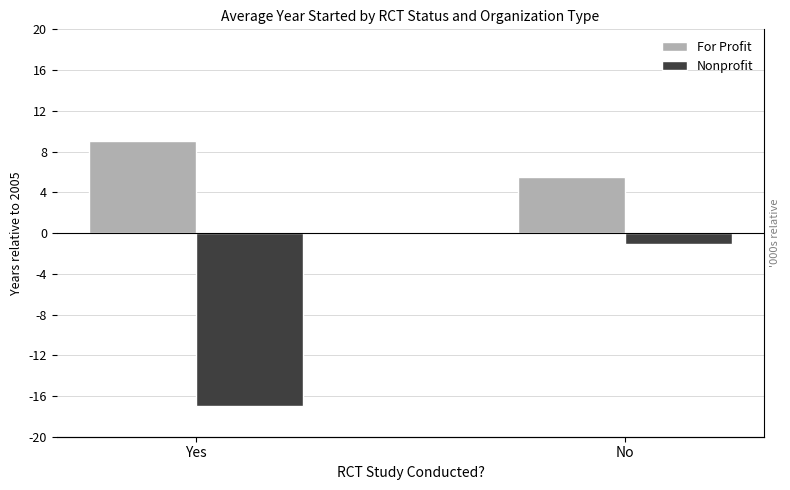

True or false: For Profit has a value of 9.0 at Yes.

True